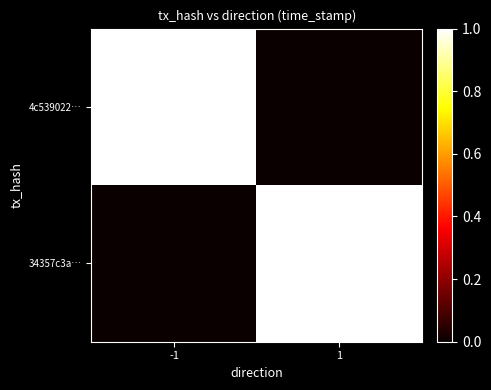

At how many categories does at least one series exceed 0?

2